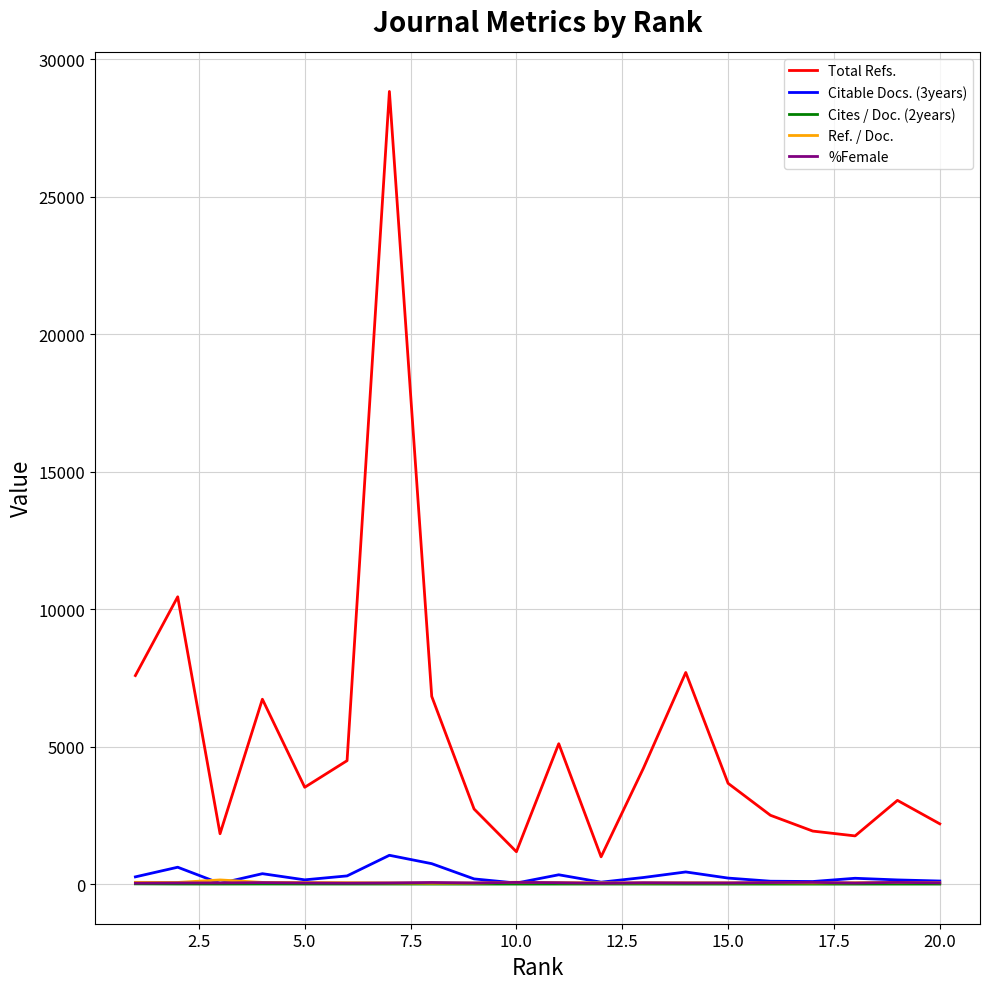

What is the greatest value displayed?

28827.0